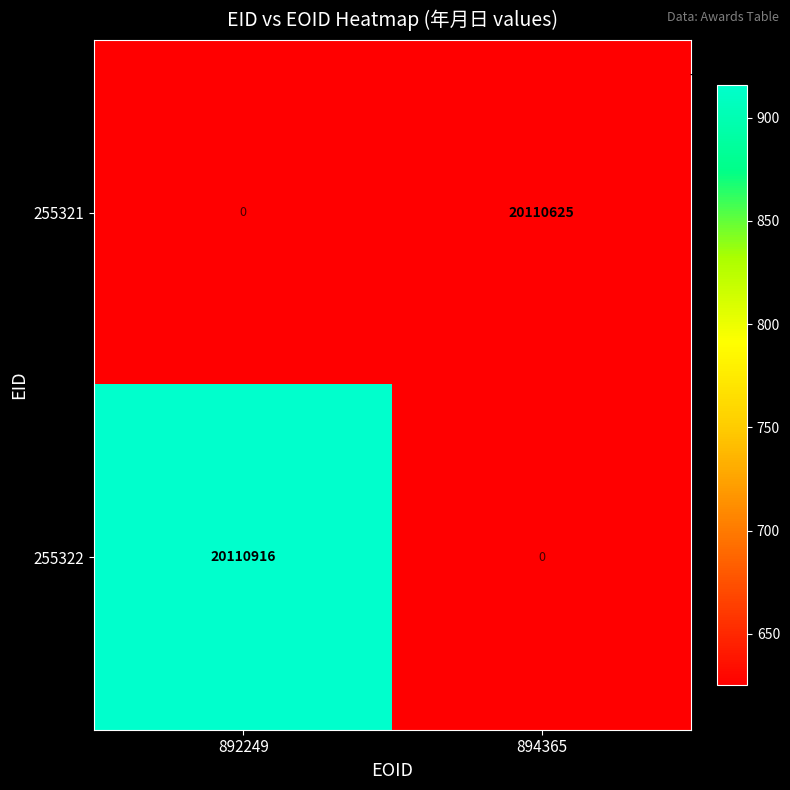

What is the spread (max minus min) of values at 892249?

20110916